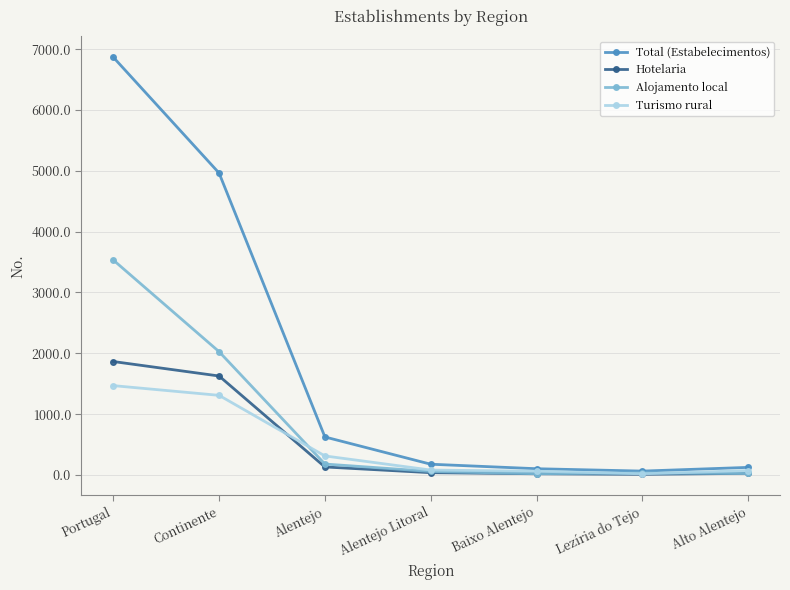

Between Alentejo and Alto Alentejo, which series saw the biggest shift?

Total (Estabelecimentos)